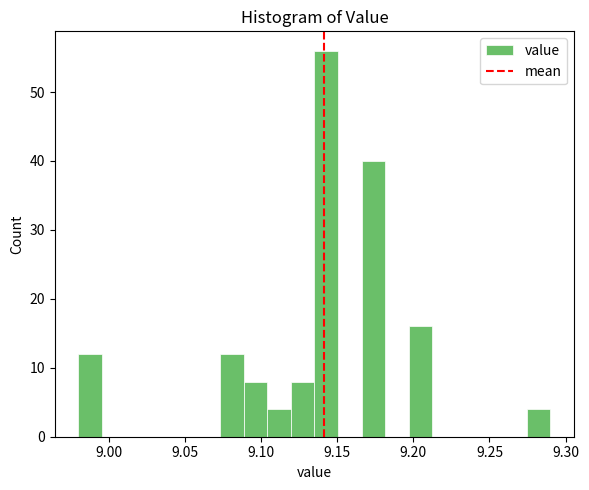

Read against the x-axis, roughly where is the centre of the tallest bar?

9.145